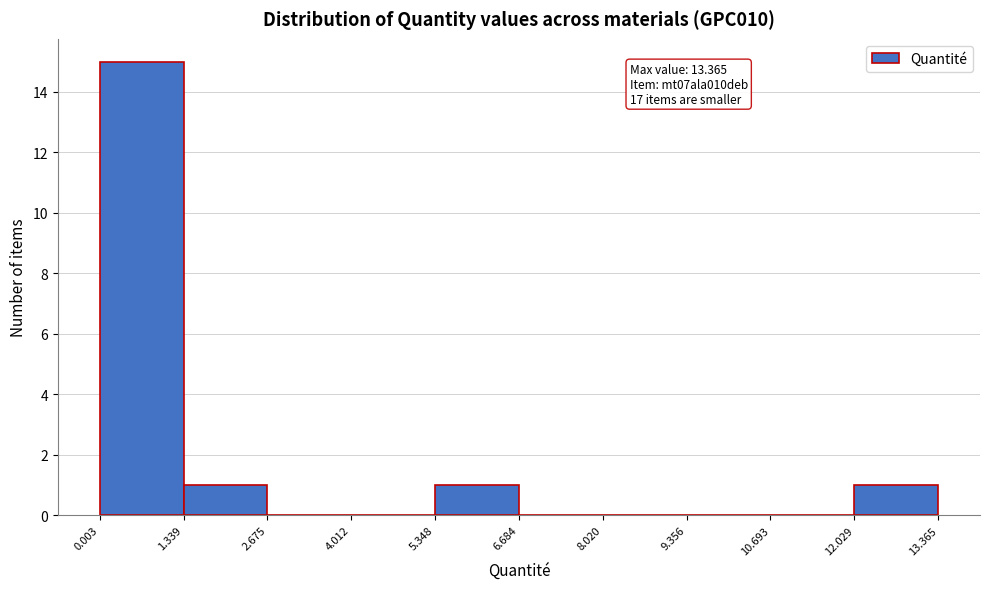

Which range on the x-axis has the tallest bar?

0.003 to 1.339